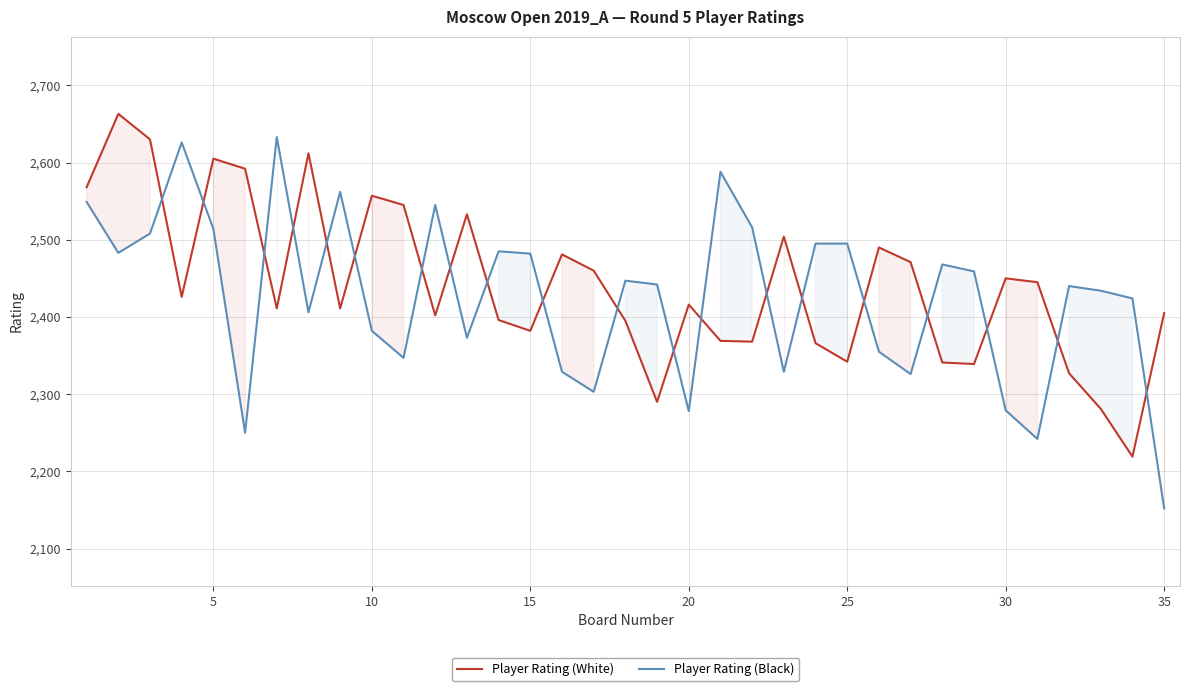

How many data points in Player Rating (White) are above 2416?

17